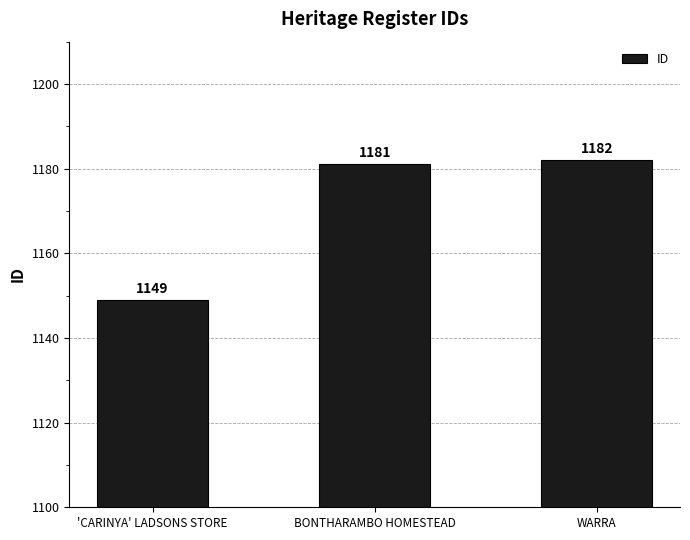

Reading left to right, list all the values displayed in this chart.

1149	1181	1182